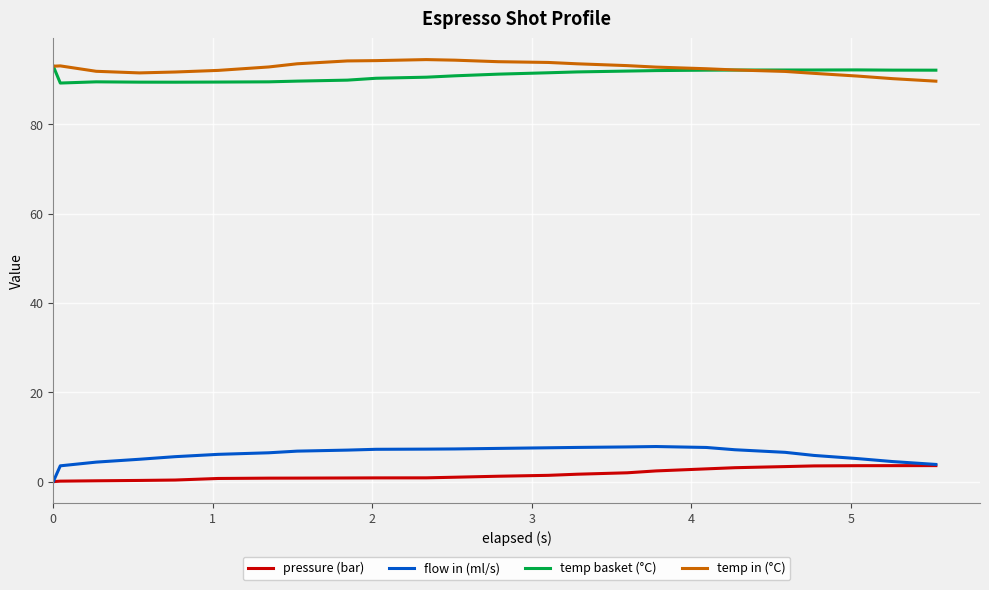

What is the lowest value of the temp in (°C) series?

89.7